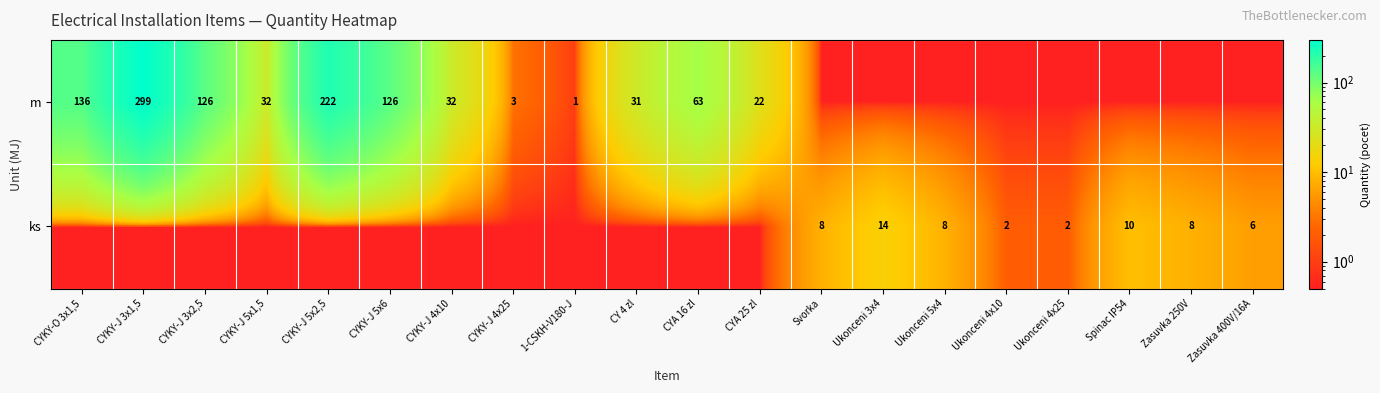

Is the value of m at CYKY-J 3x1,5 greater than the value of ks at Ukonceni 4x10?

Yes